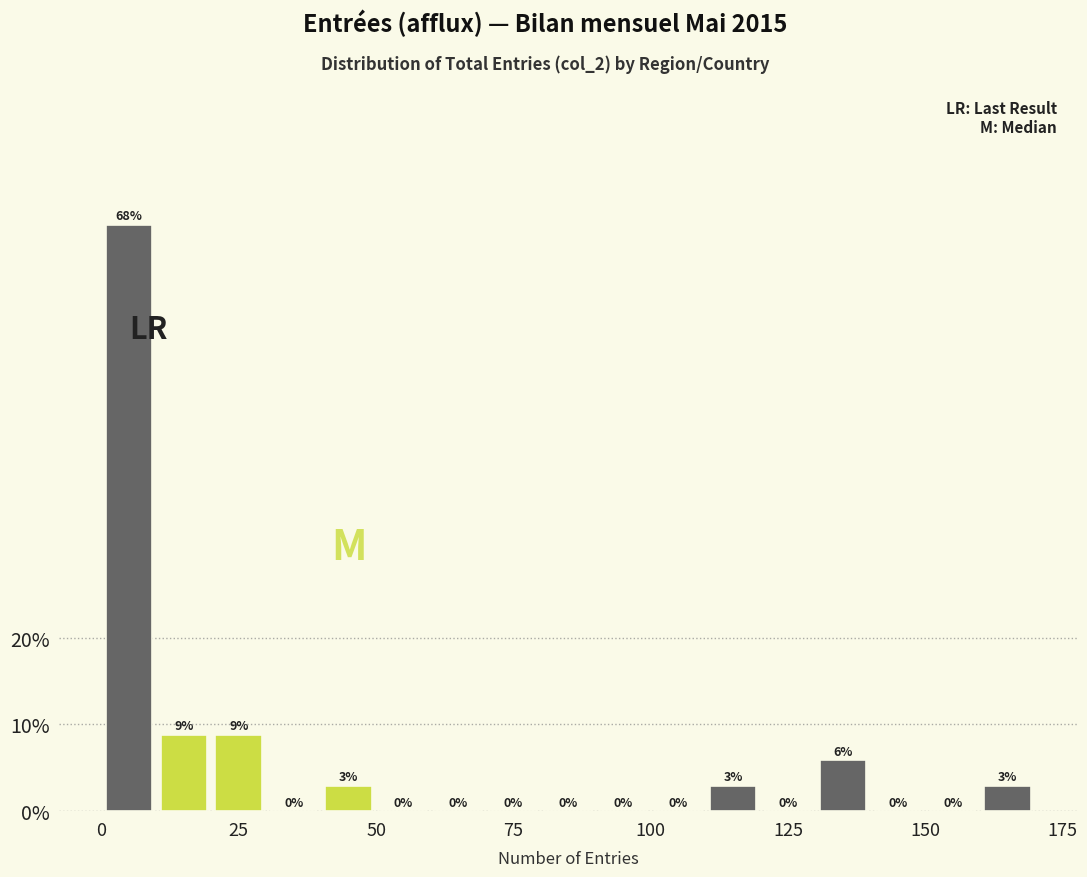

Around what value on the x-axis is the tallest bar? Give the approximate position of its centre, as read against the axis.

5